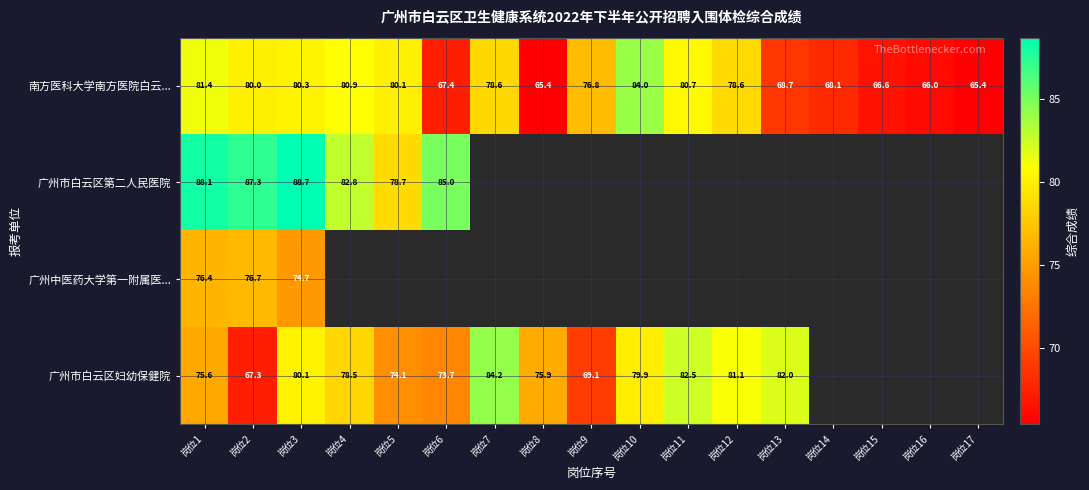

What is the highest value of the 南方医科大学南方医院白云... series?

84.0